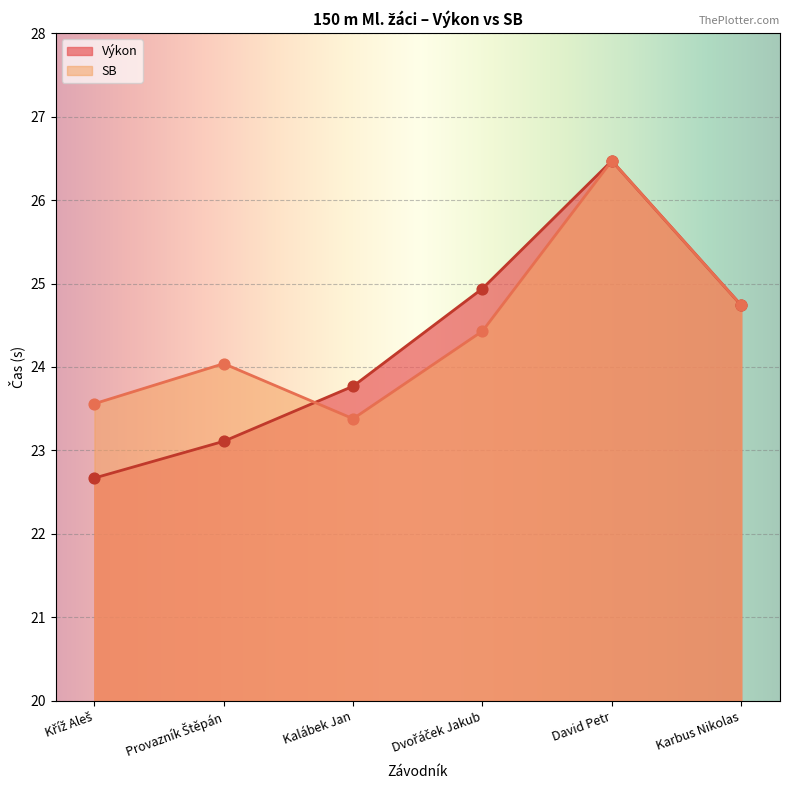

What is the change in value from Kříž Aleš to Dvořáček Jakub?

+2.3